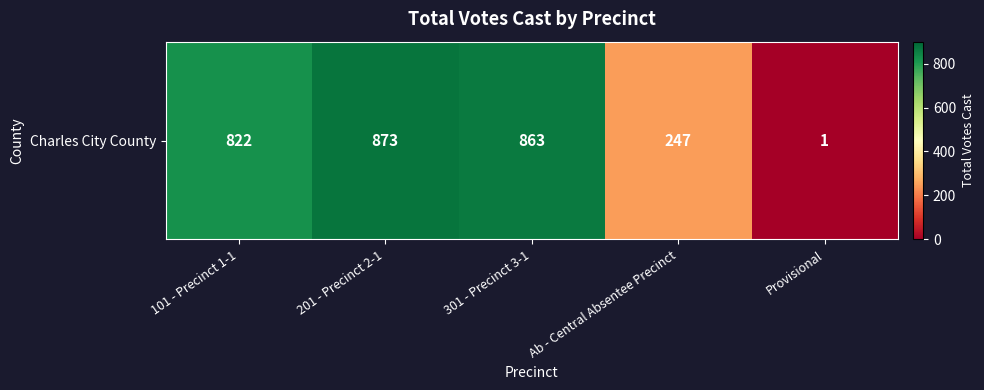

Rank the categories by value from lowest to highest.

Provisional, Ab - Central Absentee Precinct, 101 - Precinct 1-1, 301 - Precinct 3-1, 201 - Precinct 2-1